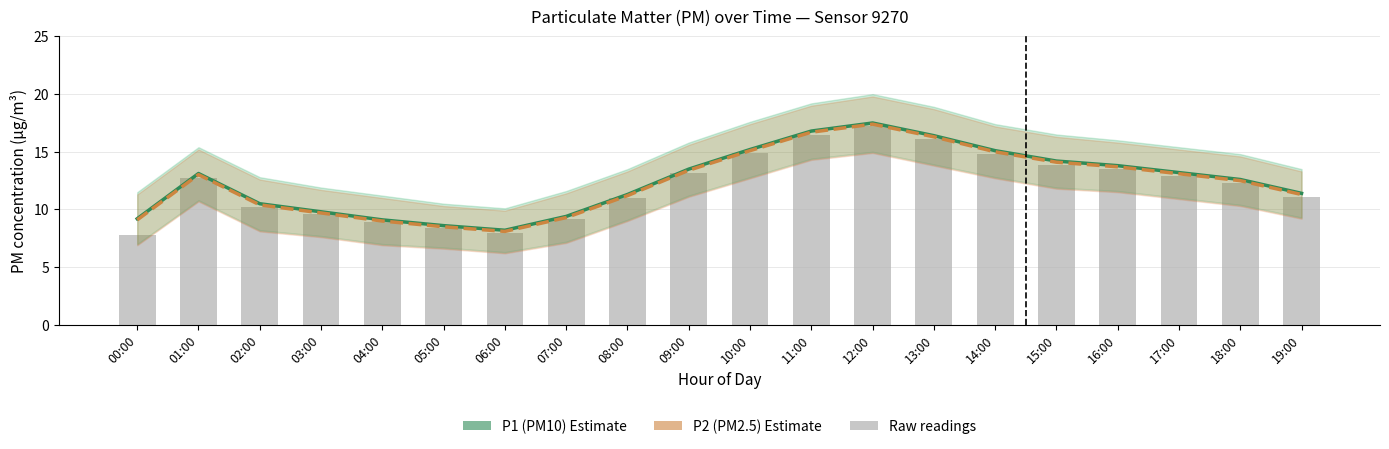

What is the difference between the P1 (PM10) Estimate values at 10:00 and 11:00?

1.6